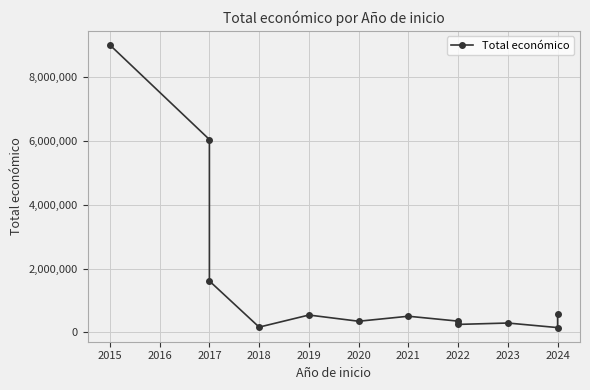

What is the difference between the maximum and minimum values?

8848559